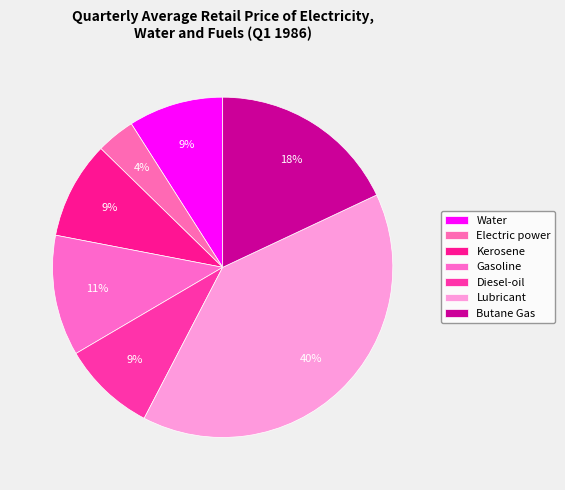

Does Kerosene account for over 50% of the chart?

No